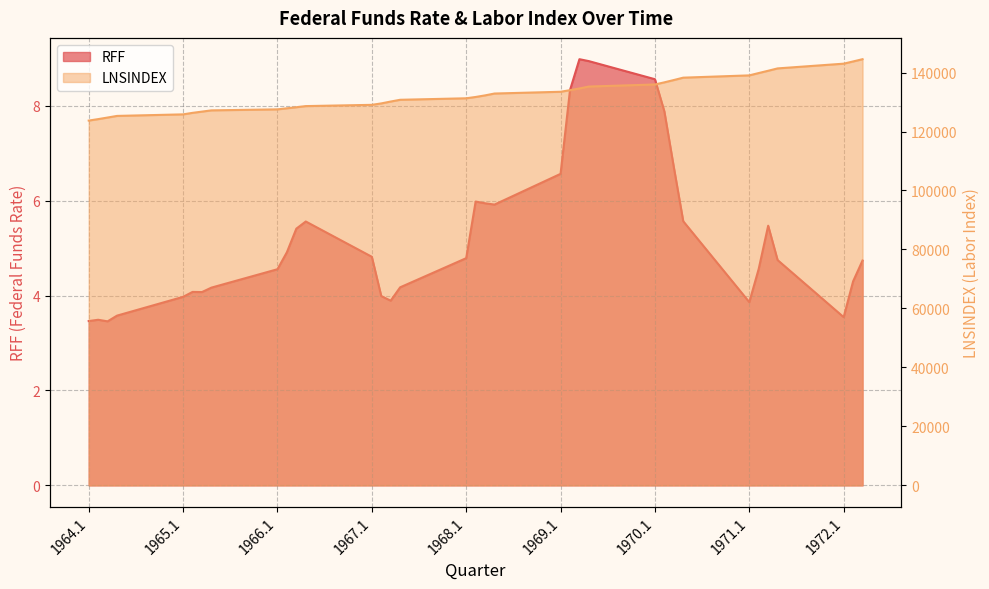

Which category has the lowest value in the RFF series?

1964.3